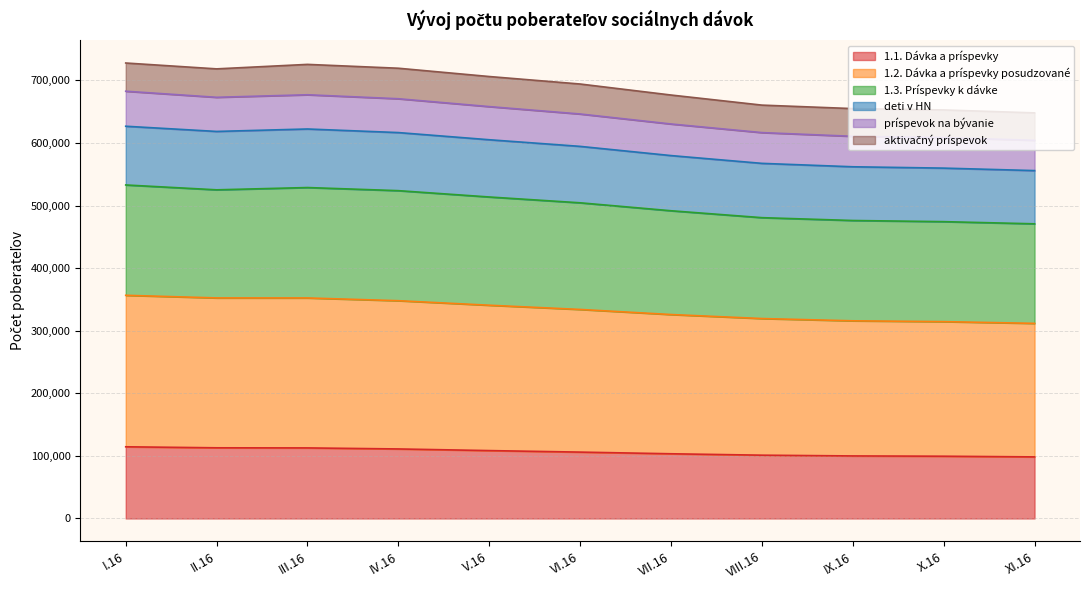

Rank the categories by príspevok na bývanie value from lowest to highest.

XI.16, X.16, IX.16, VIII.16, VII.16, VI.16, V.16, IV.16, II.16, III.16, I.16